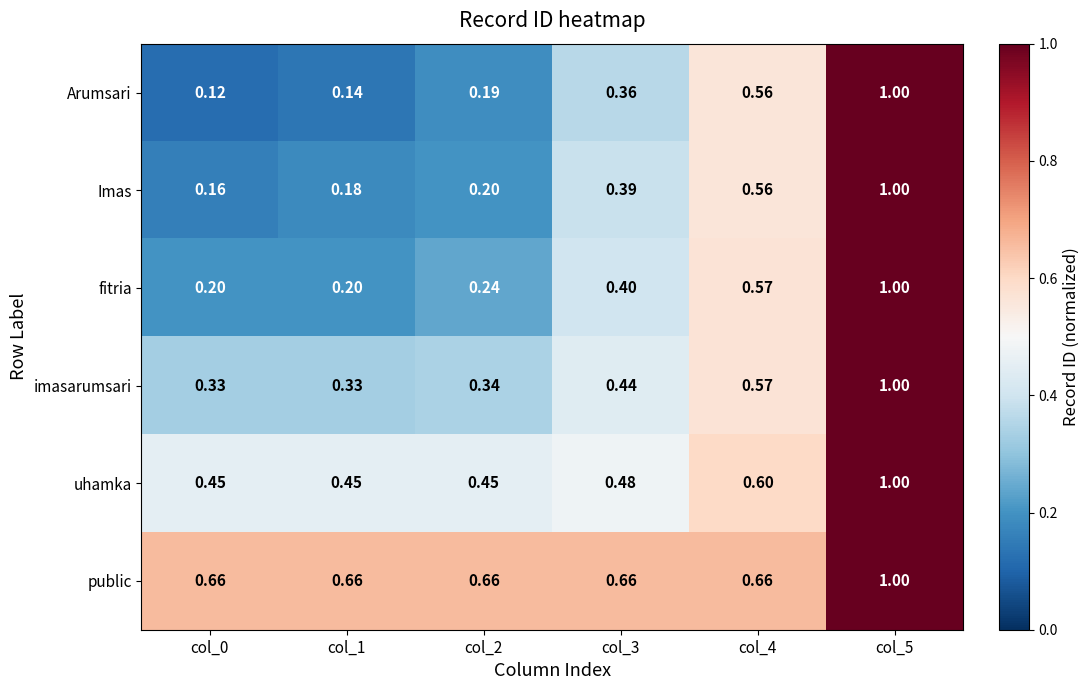

Which series has the widest spread of values?

Arumsari